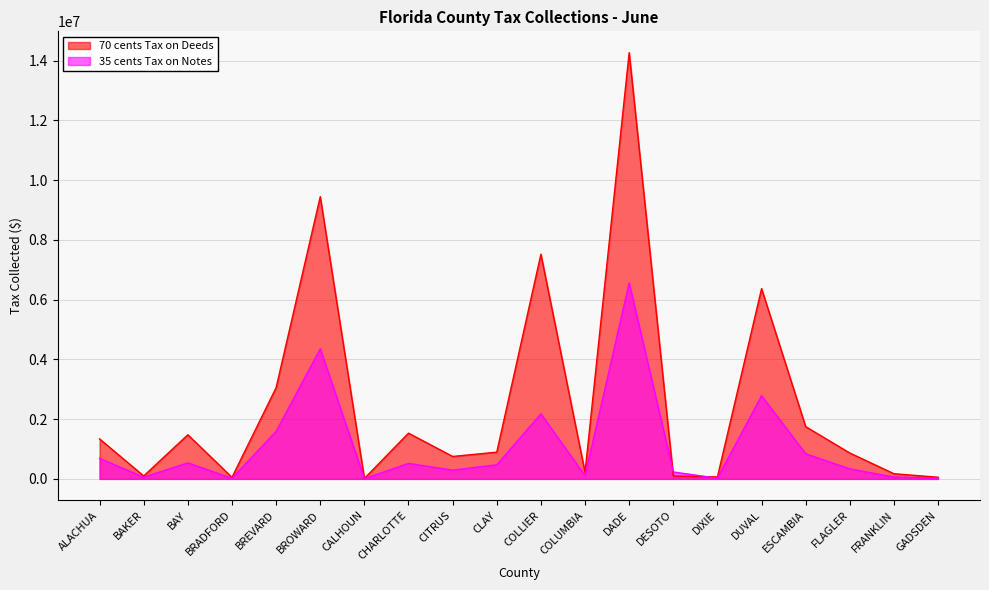

What is the spread (max minus min) of values at CITRUS?

457023.7